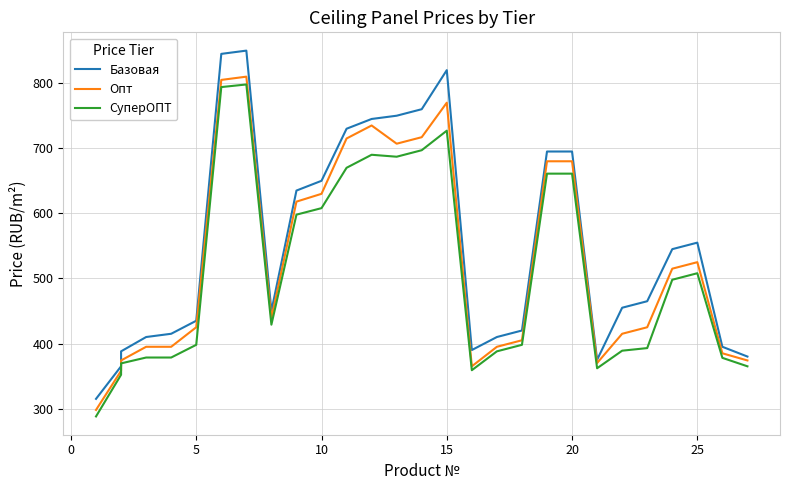

Where is Базовая nearest to the value 582?

25